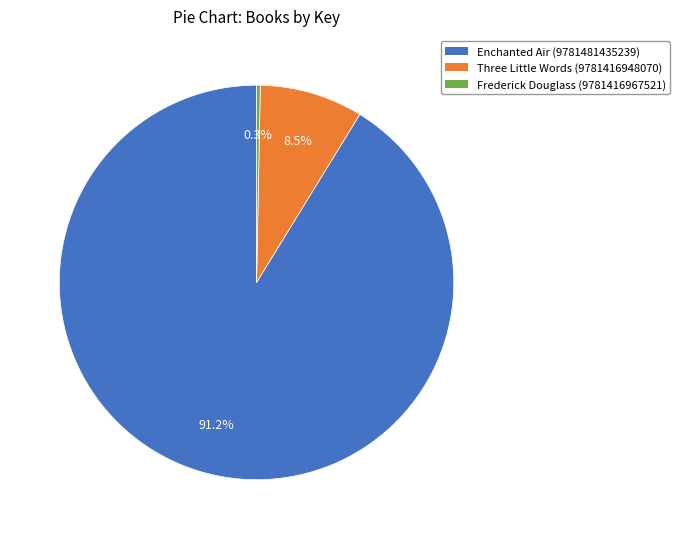

True or false: Three Little Words (9781416948070) accounts for 22% of the total.

False